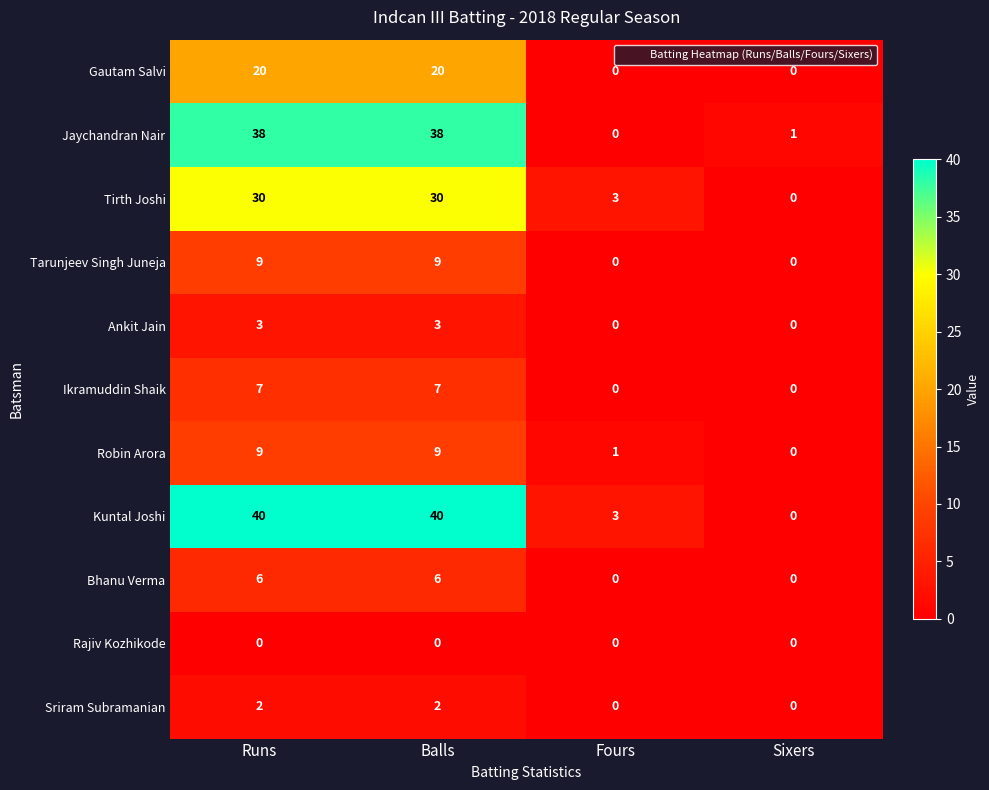

The Robin Arora series shows 13 at Runs. True or false?

False